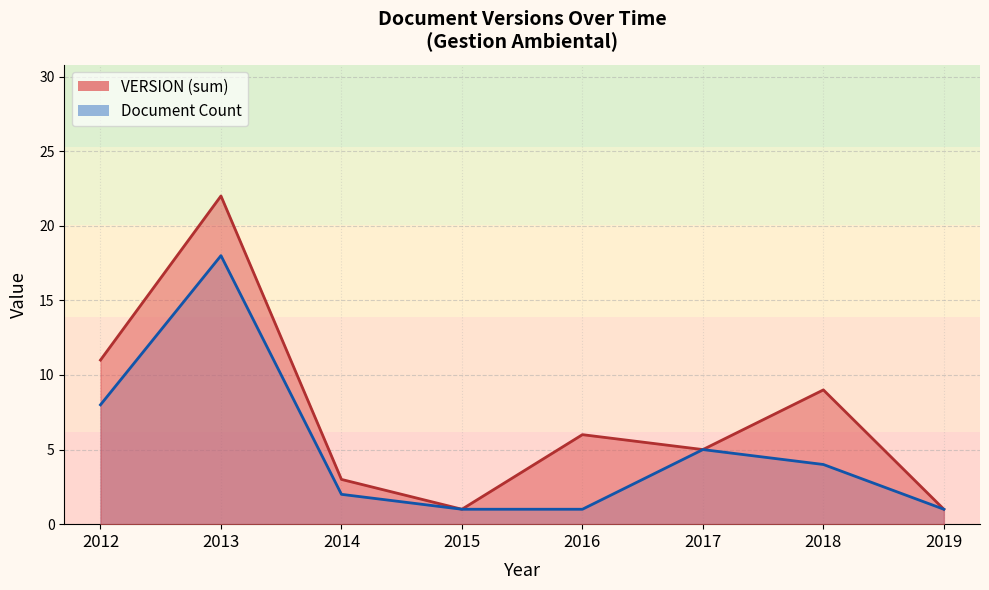

What is the average value of the Document Count series?

5